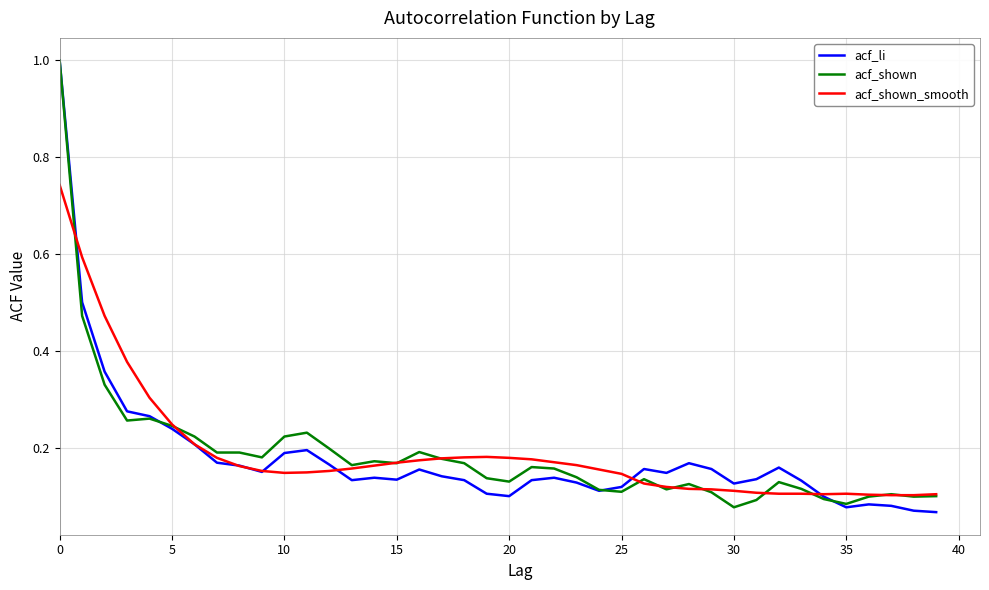

What is the greatest value displayed?

1.0